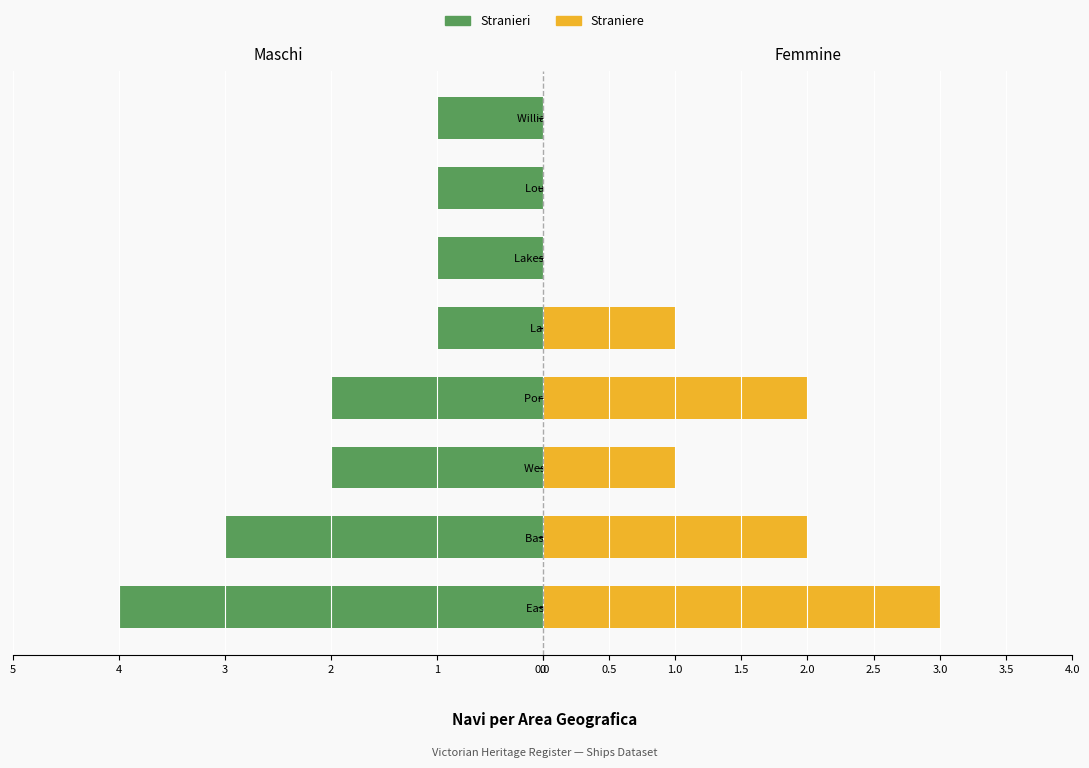

At how many categories does at least one series exceed 2?

2